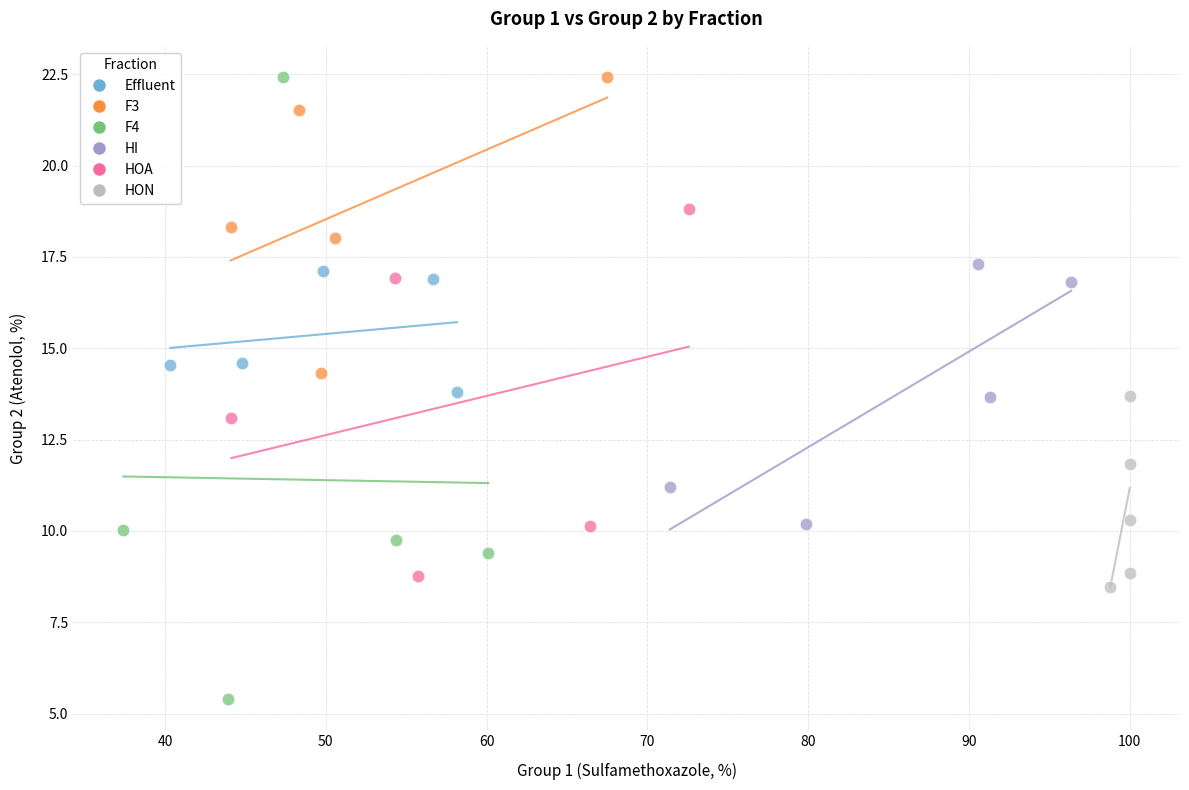

Which series reaches the minimum Y coordinate?

F4